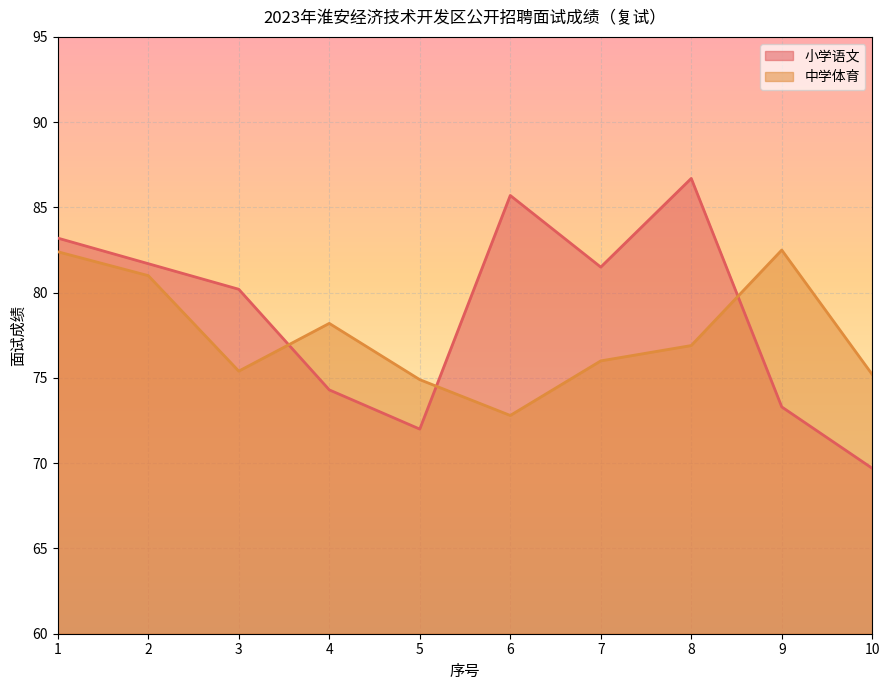

What is the difference between the maximum and minimum values in the 中学体育 series?

9.7